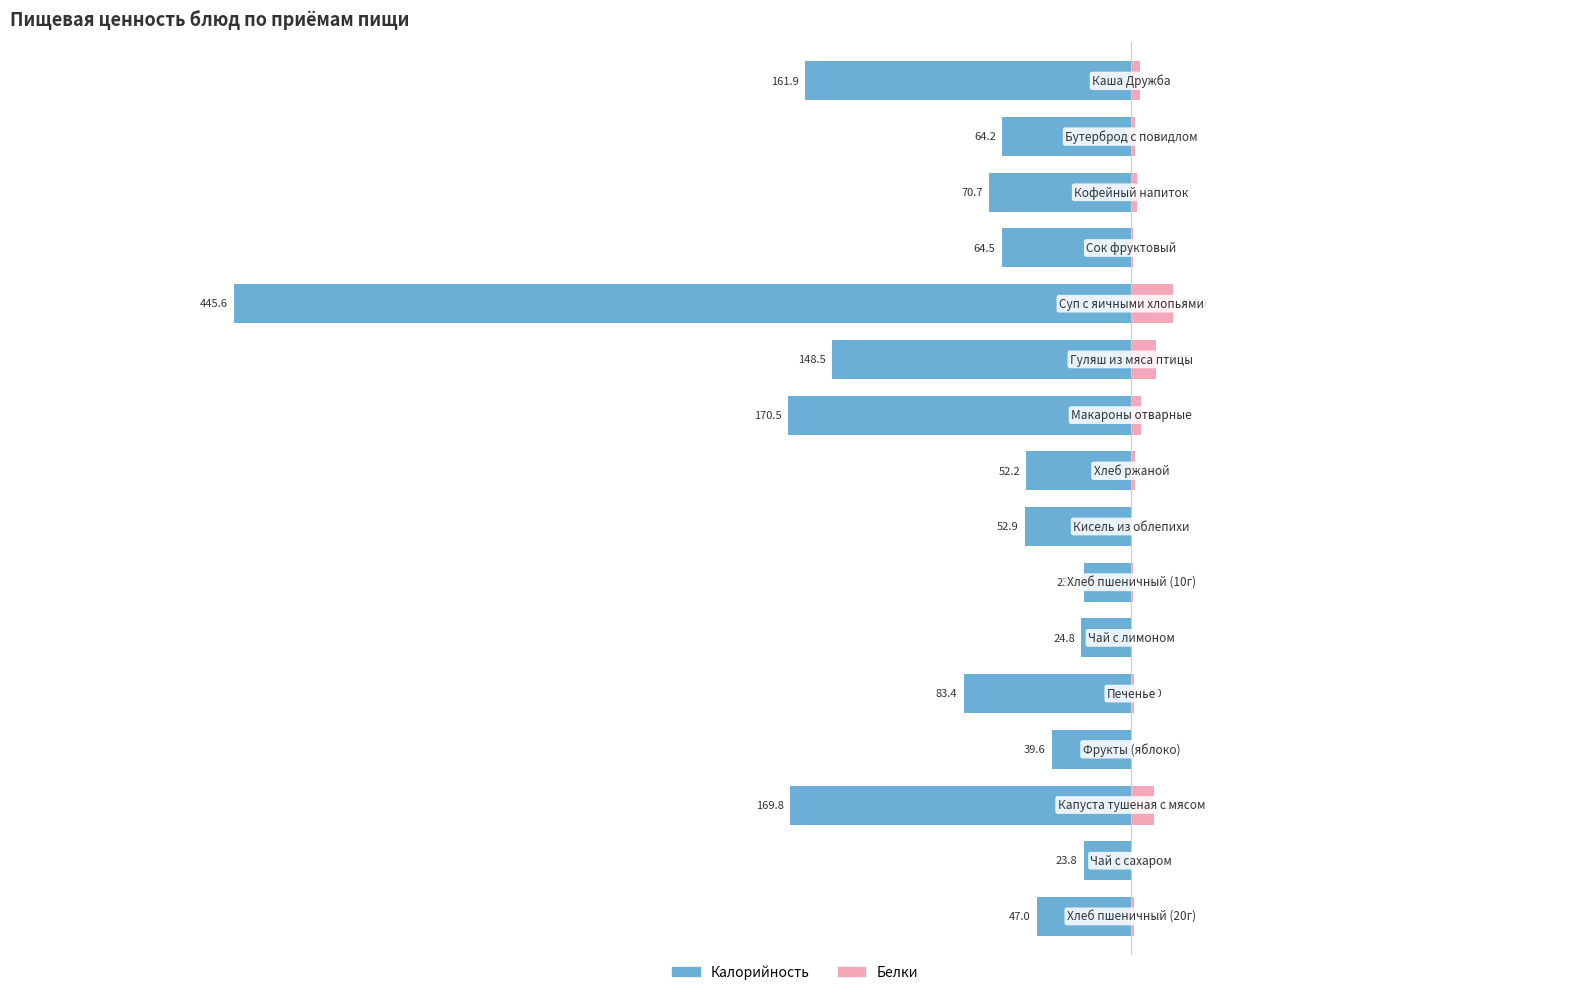

Between 7 and 4, which is larger?

7